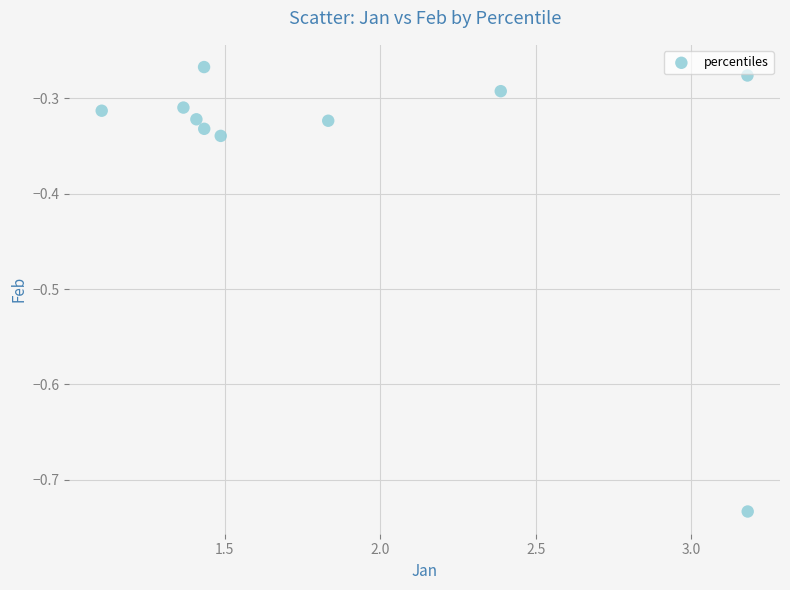

What is the average Y value?

-0.4